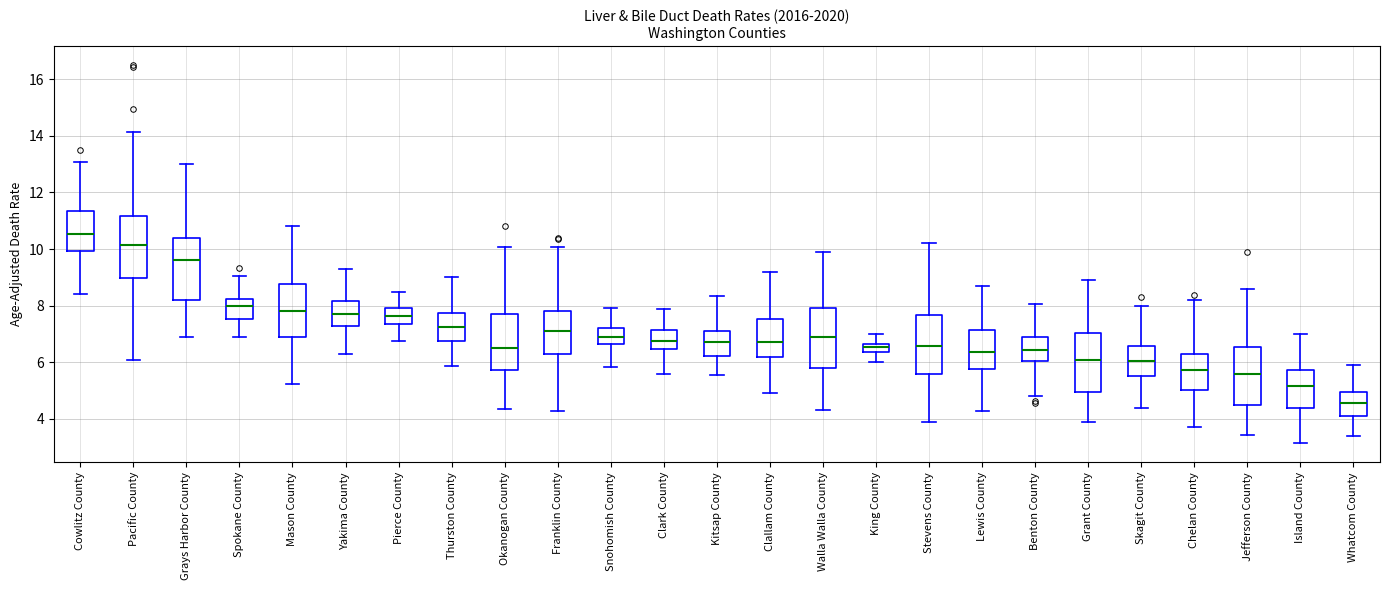

Where does the lower whisker of the box for Okanogan County end on the y-axis? The values are not printed on the chart, so give them approximately, as read against the axis.

4.4